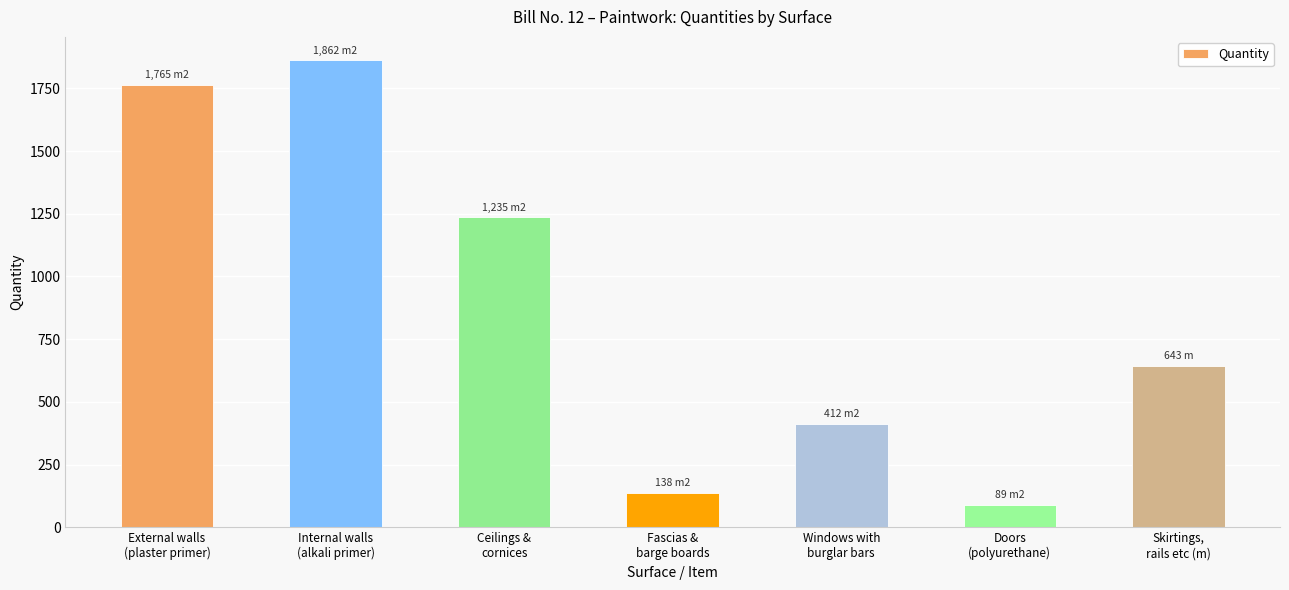

Rank the categories by value from highest to lowest.

Internal walls
(alkali primer), External walls
(plaster primer), Ceilings &
cornices, Skirtings,
rails etc (m), Windows with
burglar bars, Fascias &
barge boards, Doors
(polyurethane)